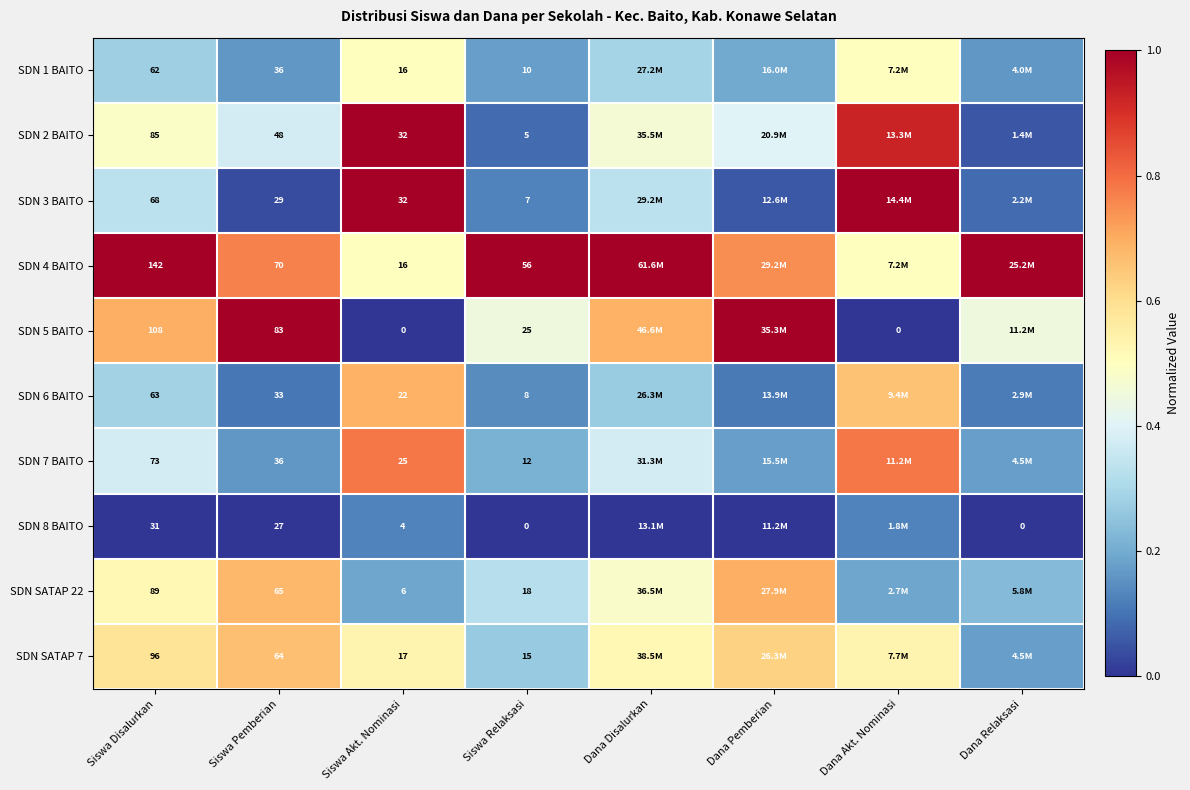

What is the sum of all SDN SATAP 7 values?

3.9